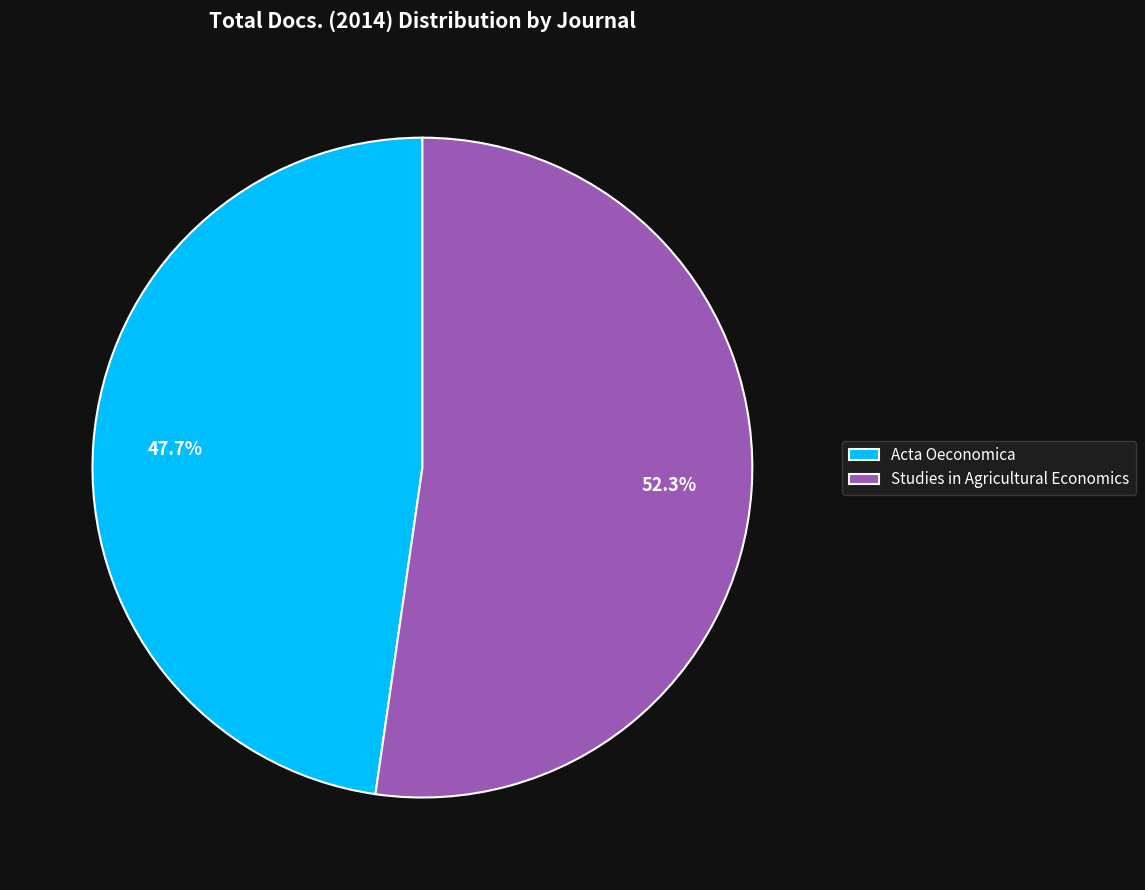

What is the smallest slice in the pie chart?

Acta Oeconomica